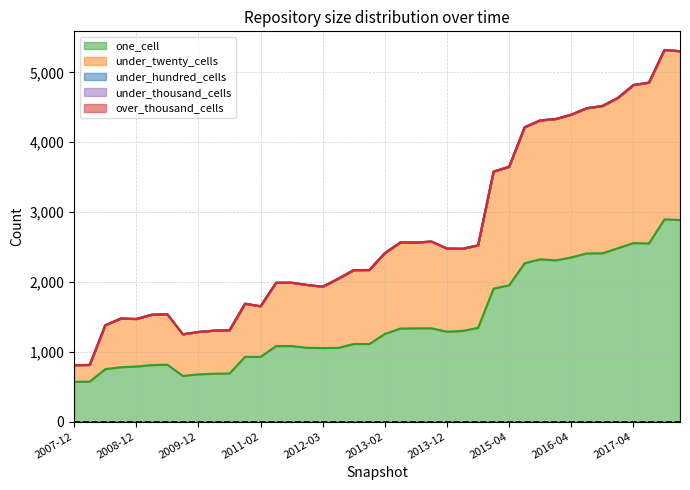

Reading left to right, extract all data points from this chart.

one_cell: 2007-12-19=569	2008-04-01=572	2008-06-27=750	2008-10-10=778	2008-12-17=788	2009-04-06=809	2009-06-17=814	2009-09-25=653	2009-12-16=676	2010-04-01=685	2010-07-26=688	2010-11-17=927	2011-02-21=926	2011-06-10=1081	2011-09-05=1081	2012-01-18=1056	2012-03-26=1053	2012-07-13=1055	2012-10-31=1111	2012-12-11=1110	2013-02-20=1254	2013-05-21=1332	2013-07-09=1335	2013-09-10=1335	2013-12-20=1287	2014-03-28=1298	2014-09-08=1341	2015-01-19=1903	2015-04-09=1951	2015-07-03=2267	2015-10-01=2323	2016-01-04=2308	2016-04-05=2350	2016-07-04=2408	2016-10-07=2409	2016-12-27=2482	2017-04-12=2555	2017-07-24=2550	2017-10-12=2896	2017-12-22=2885
under_twenty_cells: 2007-12-19=239	2008-04-01=239	2008-06-27=628	2008-10-10=697	2008-12-17=681	2009-04-06=721	2009-06-17=722	2009-09-25=597	2009-12-16=607	2010-04-01=617	2010-07-26=619	2010-11-17=760	2011-02-21=725	2011-06-10=907	2011-09-05=907	2012-01-18=900	2012-03-26=878	2012-07-13=990	2012-10-31=1058	2012-12-11=1060	2013-02-20=1158	2013-05-21=1232	2013-07-09=1229	2013-09-10=1242	2013-12-20=1190	2014-03-28=1176	2014-09-08=1182	2015-01-19=1676	2015-04-09=1697	2015-07-03=1948	2015-10-01=1989	2016-01-04=2023	2016-04-05=2043	2016-07-04=2078	2016-10-07=2108	2016-12-27=2151	2017-04-12=2263	2017-07-24=2302	2017-10-12=2424	2017-12-22=2415
under_hundred_cells: 2007-12-19=0	2008-04-01=0	2008-06-27=0	2008-10-10=0	2008-12-17=0	2009-04-06=0	2009-06-17=0	2009-09-25=0	2009-12-16=0	2010-04-01=0	2010-07-26=0	2010-11-17=0	2011-02-21=0	2011-06-10=0	2011-09-05=0	2012-01-18=0	2012-03-26=0	2012-07-13=0	2012-10-31=0	2012-12-11=0	2013-02-20=0	2013-05-21=0	2013-07-09=0	2013-09-10=0	2013-12-20=0	2014-03-28=0	2014-09-08=0	2015-01-19=0	2015-04-09=0	2015-07-03=0	2015-10-01=0	2016-01-04=1	2016-04-05=1	2016-07-04=1	2016-10-07=1	2016-12-27=1	2017-04-12=1	2017-07-24=1	2017-10-12=1	2017-12-22=3
under_thousand_cells: 2007-12-19=0	2008-04-01=0	2008-06-27=0	2008-10-10=0	2008-12-17=0	2009-04-06=0	2009-06-17=0	2009-09-25=0	2009-12-16=0	2010-04-01=0	2010-07-26=0	2010-11-17=0	2011-02-21=0	2011-06-10=0	2011-09-05=0	2012-01-18=0	2012-03-26=0	2012-07-13=0	2012-10-31=0	2012-12-11=0	2013-02-20=0	2013-05-21=0	2013-07-09=0	2013-09-10=0	2013-12-20=0	2014-03-28=0	2014-09-08=0	2015-01-19=0	2015-04-09=0	2015-07-03=0	2015-10-01=0	2016-01-04=0	2016-04-05=0	2016-07-04=0	2016-10-07=0	2016-12-27=0	2017-04-12=0	2017-07-24=0	2017-10-12=0	2017-12-22=0
over_thousand_cells: 2007-12-19=0	2008-04-01=0	2008-06-27=0	2008-10-10=0	2008-12-17=0	2009-04-06=0	2009-06-17=0	2009-09-25=0	2009-12-16=0	2010-04-01=0	2010-07-26=0	2010-11-17=0	2011-02-21=0	2011-06-10=0	2011-09-05=0	2012-01-18=0	2012-03-26=0	2012-07-13=0	2012-10-31=0	2012-12-11=0	2013-02-20=0	2013-05-21=0	2013-07-09=0	2013-09-10=0	2013-12-20=0	2014-03-28=0	2014-09-08=0	2015-01-19=0	2015-04-09=0	2015-07-03=0	2015-10-01=0	2016-01-04=0	2016-04-05=0	2016-07-04=0	2016-10-07=0	2016-12-27=0	2017-04-12=0	2017-07-24=0	2017-10-12=0	2017-12-22=0